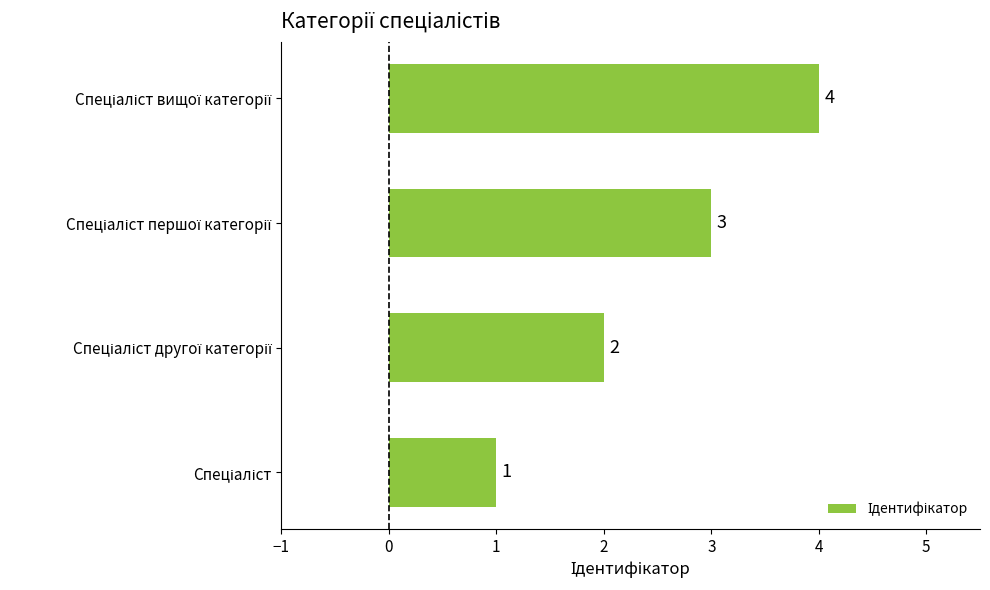

How many bars are there in total?

4